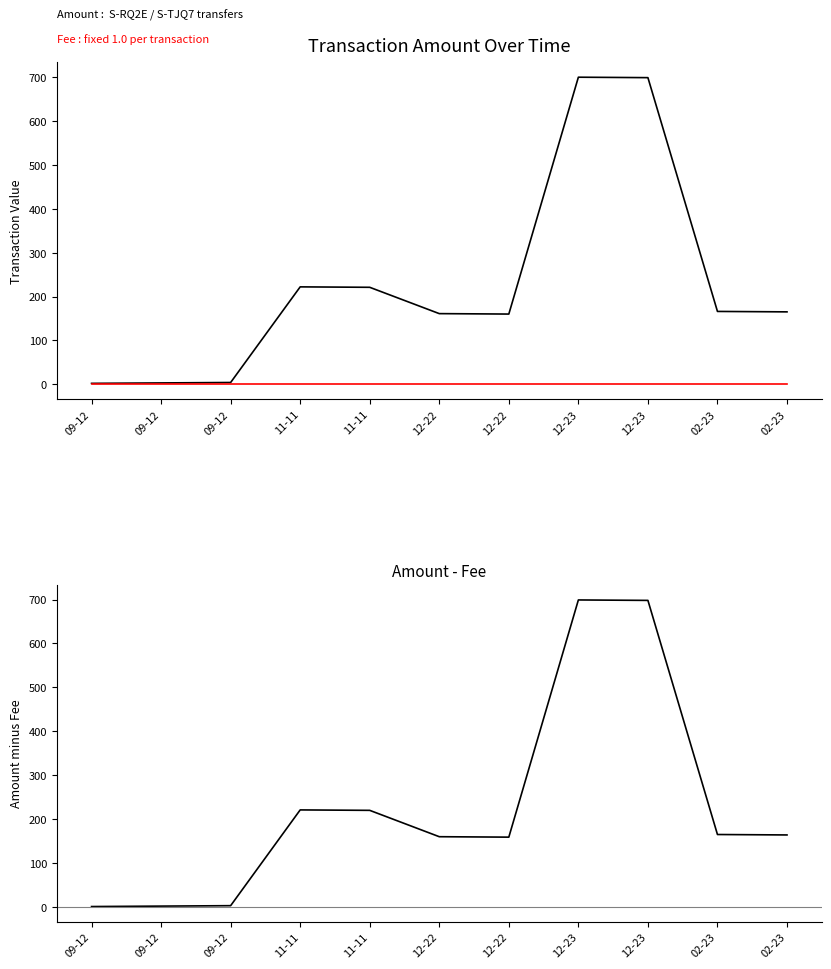

Does the chart have visible grid lines?

No